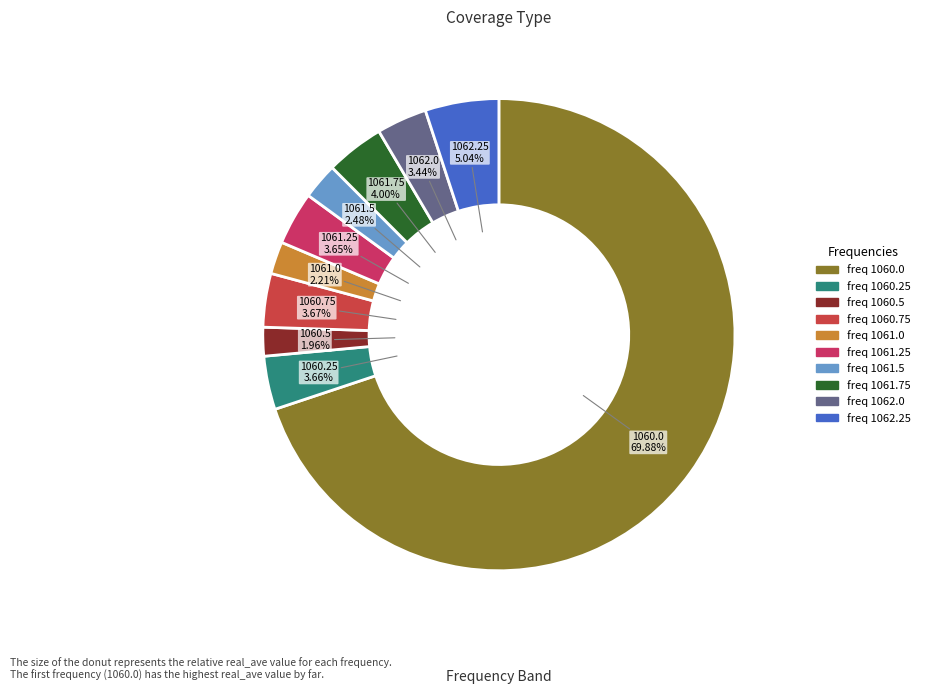

Count the number of slices in the pie.

10